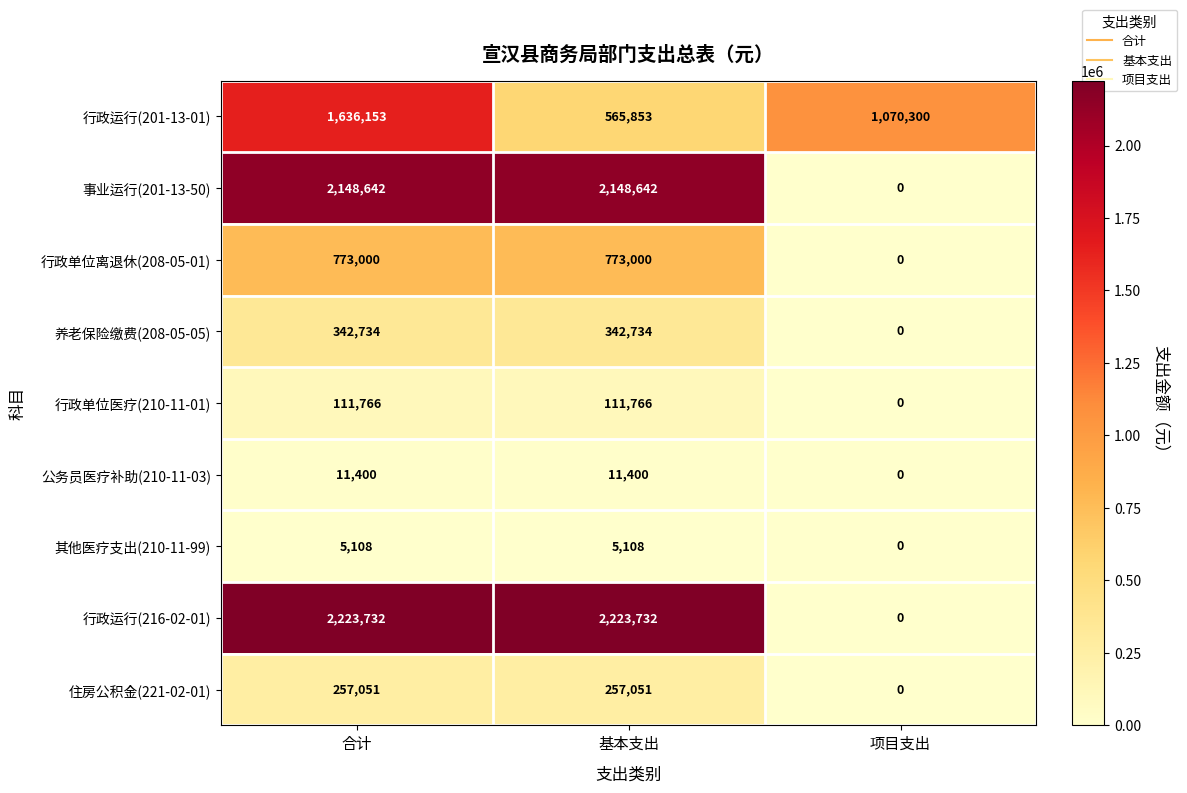

What is the average value of the 事业运行(201-13-50) series?

1432428